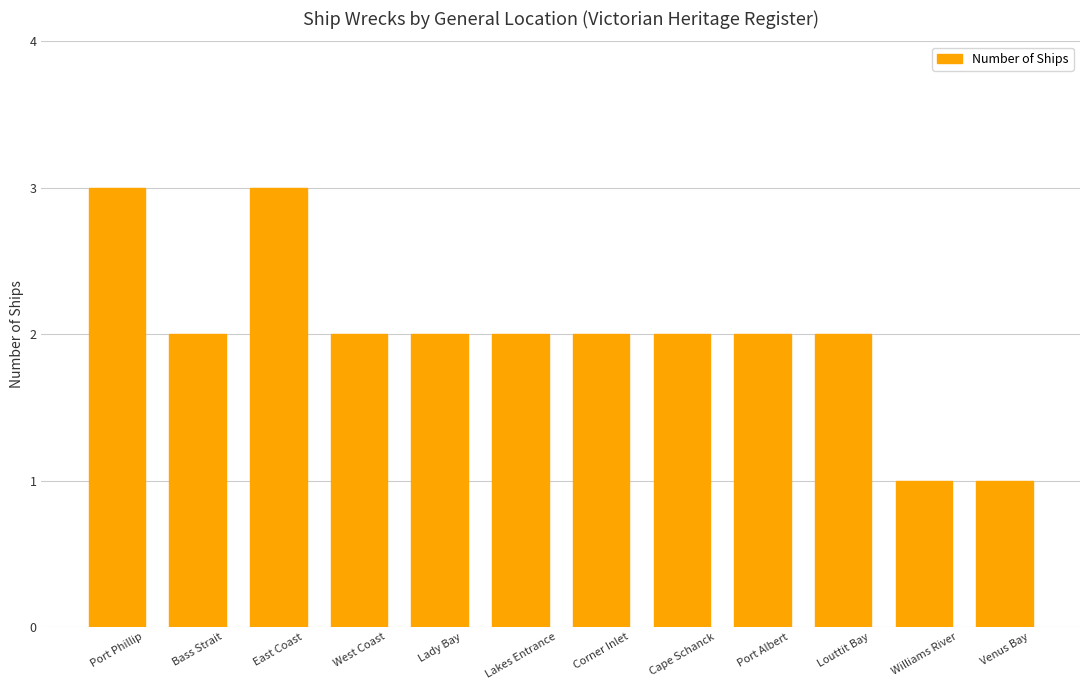

What is the label of the 3rd bar from the left?

East Coast